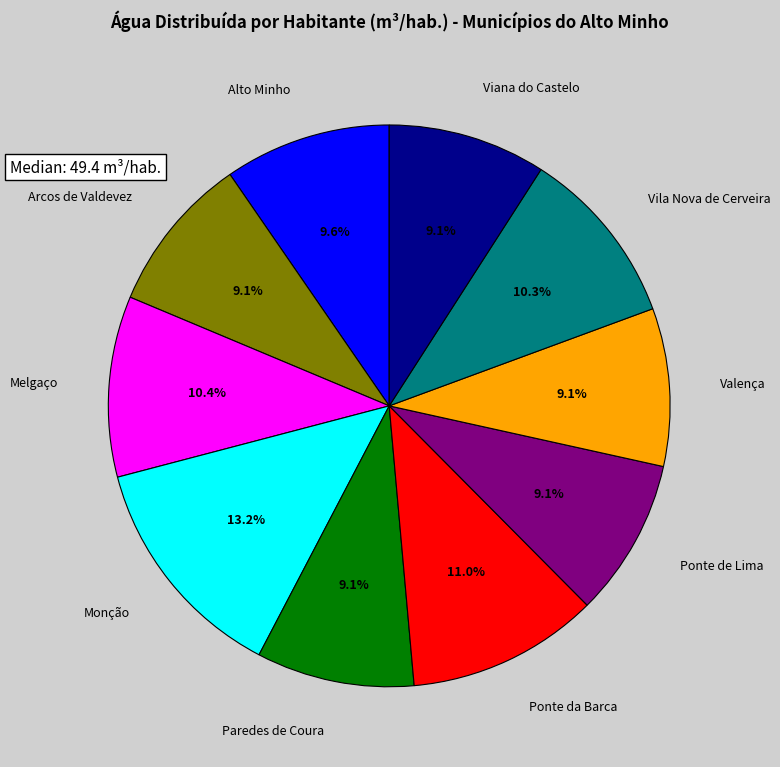

Between Melgaço and Monção, which is larger?

Monção